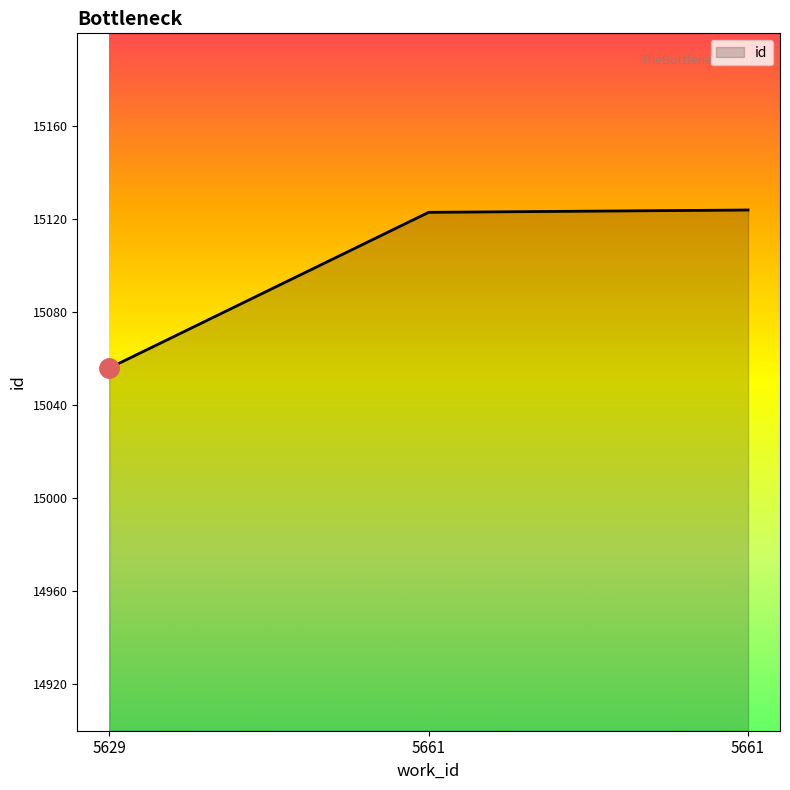

How many values are below 15123?

1